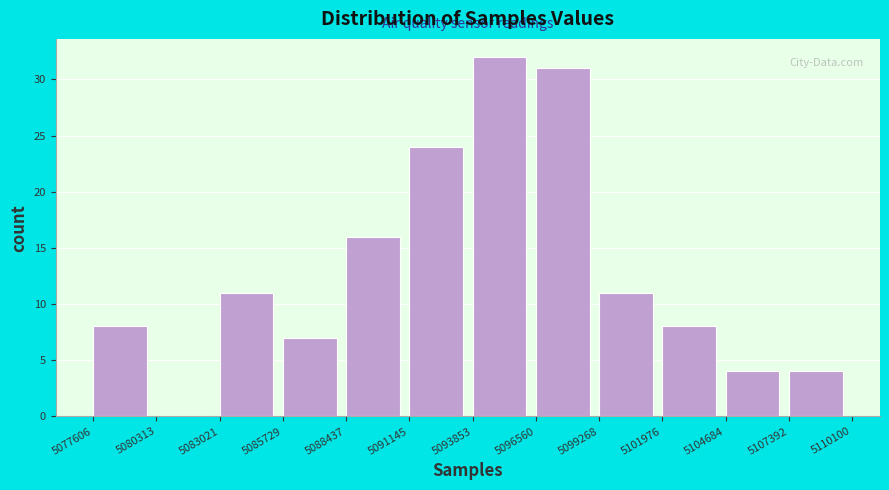

How tall is the bar that spans 5088437 to 5091145 on the x-axis? The values are not printed on the chart, so give them approximately, as read against the axis.

16